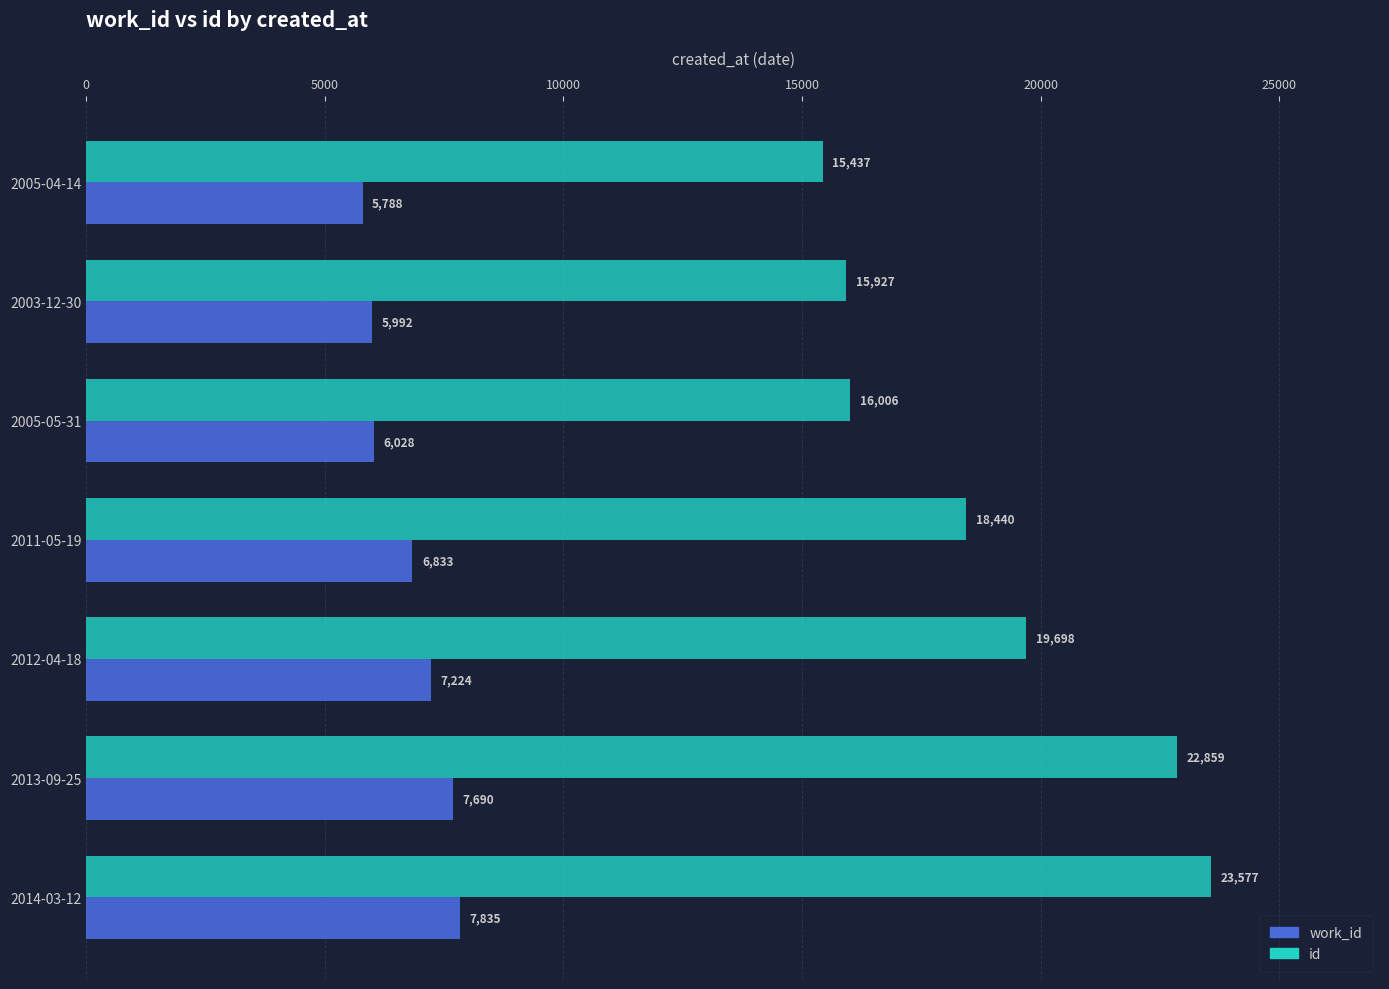

At which category is the sum across all series the highest?

2014-03-12